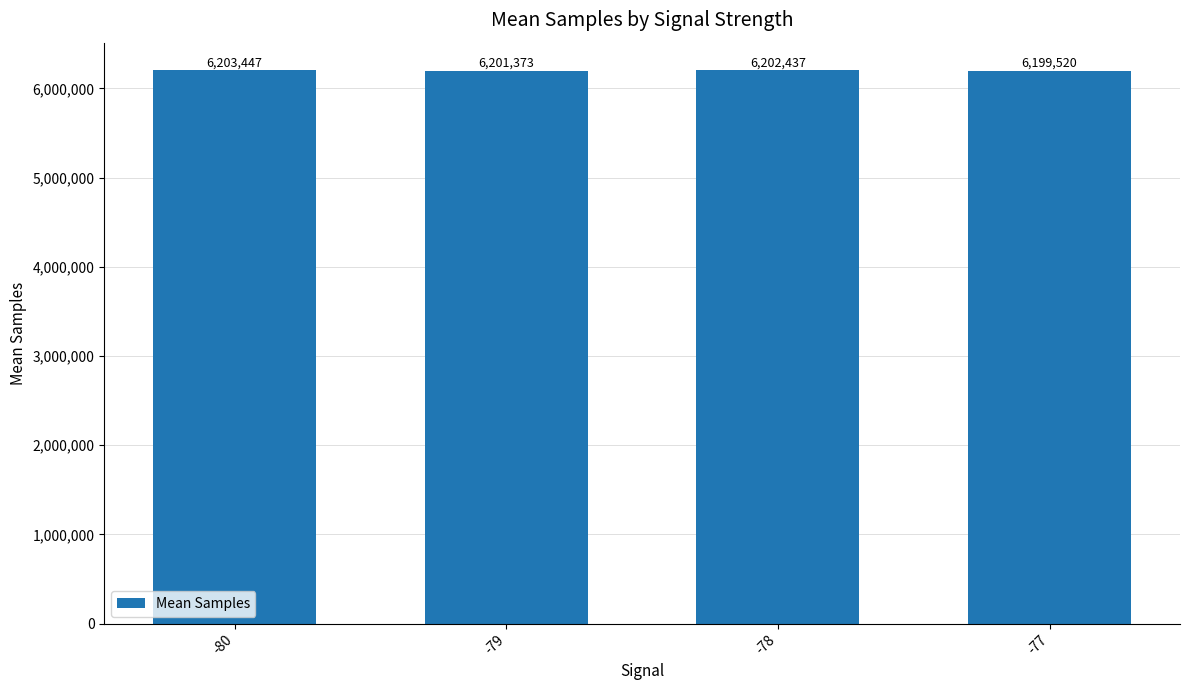

The value at -78 is 9471981. True or false?

False